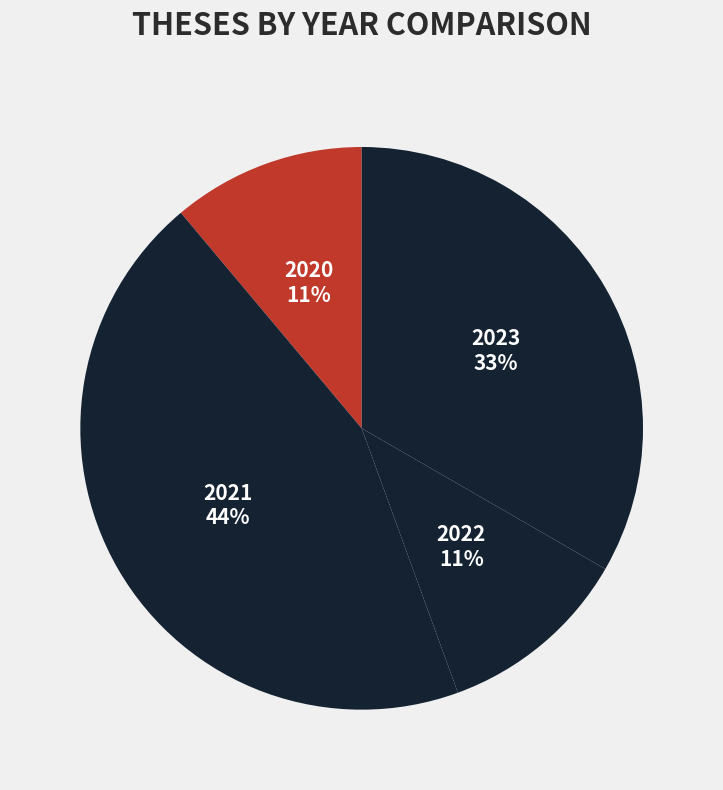

To the nearest percent, what percentage of the pie is 2023?

33%